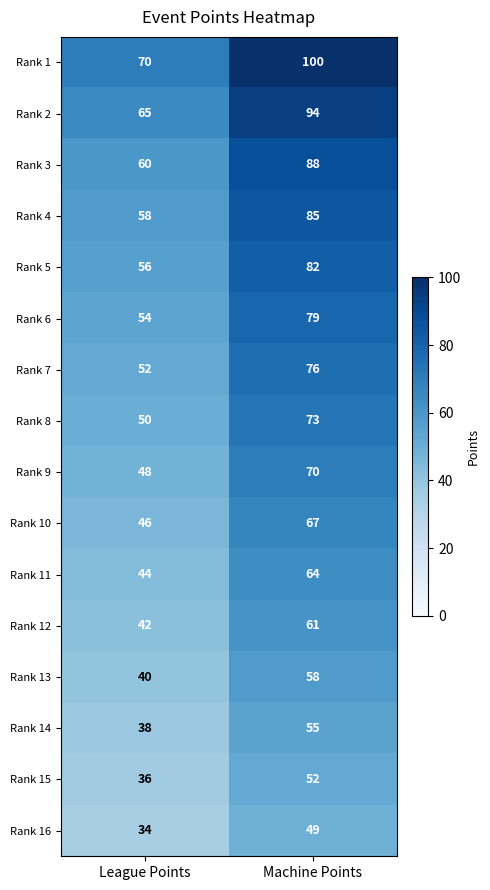

Which series has the largest range (max minus min)?

Rank 1